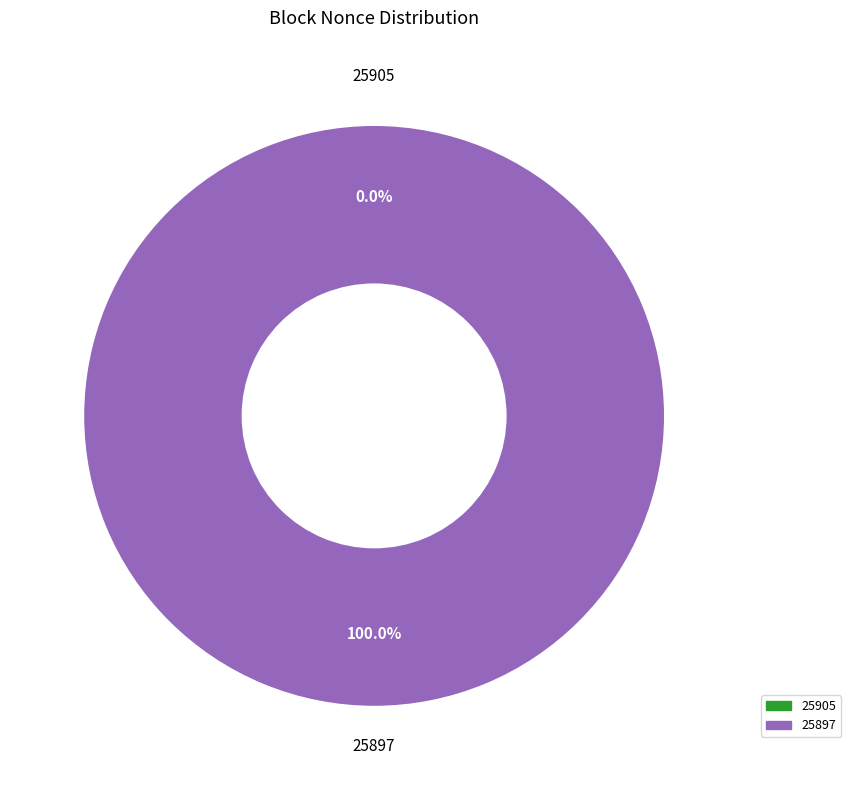

What is the majority slice?

25897